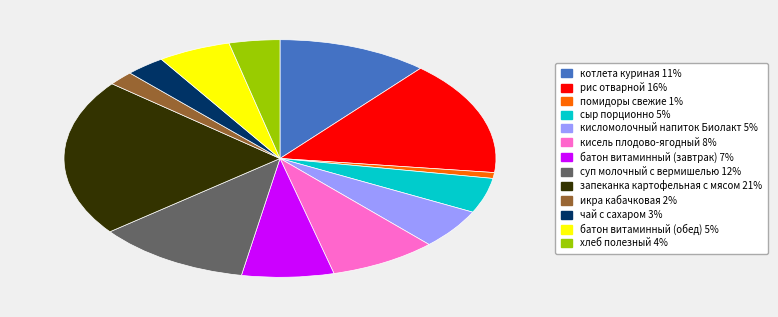

How many segments does this pie chart have?

13